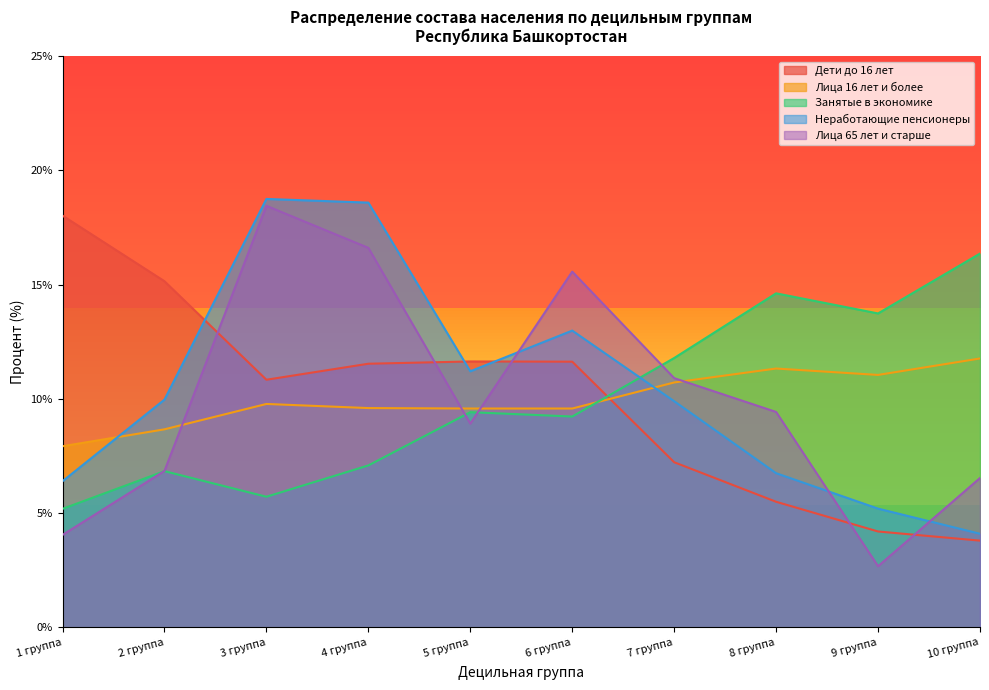

True or false: Занятые в экономике and Лица 65 лет и старше intersect in this chart.

True